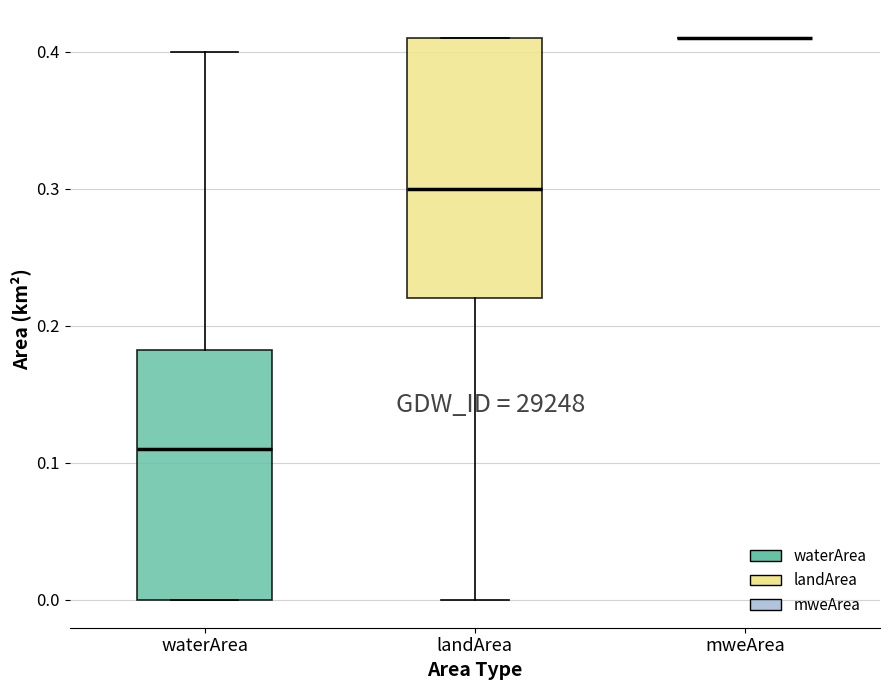

Reading left to right, read every box against the y-axis: the position of its median line, the range the box covers, and the ends of its whiskers. The values are not printed on the chart, so give them approximately, as read against the axis.

waterArea: median 0.11, box 0.00 to 0.18, whiskers 0.00 to 0.40
landArea: median 0.30, box 0.22 to 0.41, whiskers 0.00 to 0.41
mweArea: box collapsed to a line at 0.41, whiskers 0.41 to 0.41